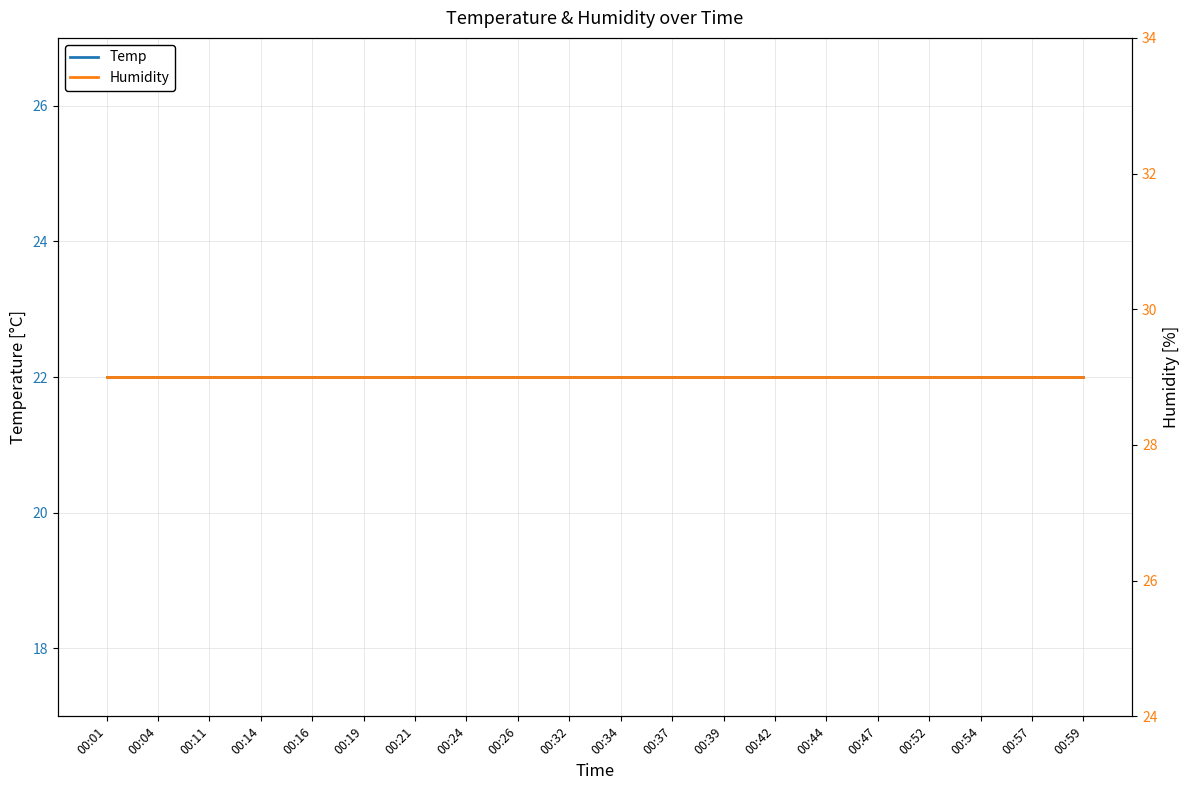

Reading left to right, list all the values displayed in this chart.

Temp: 22	22	22	22	22	22	22	22	22	22	22	22	22	22	22	22	22	22	22	22
Humidity: 29	29	29	29	29	29	29	29	29	29	29	29	29	29	29	29	29	29	29	29